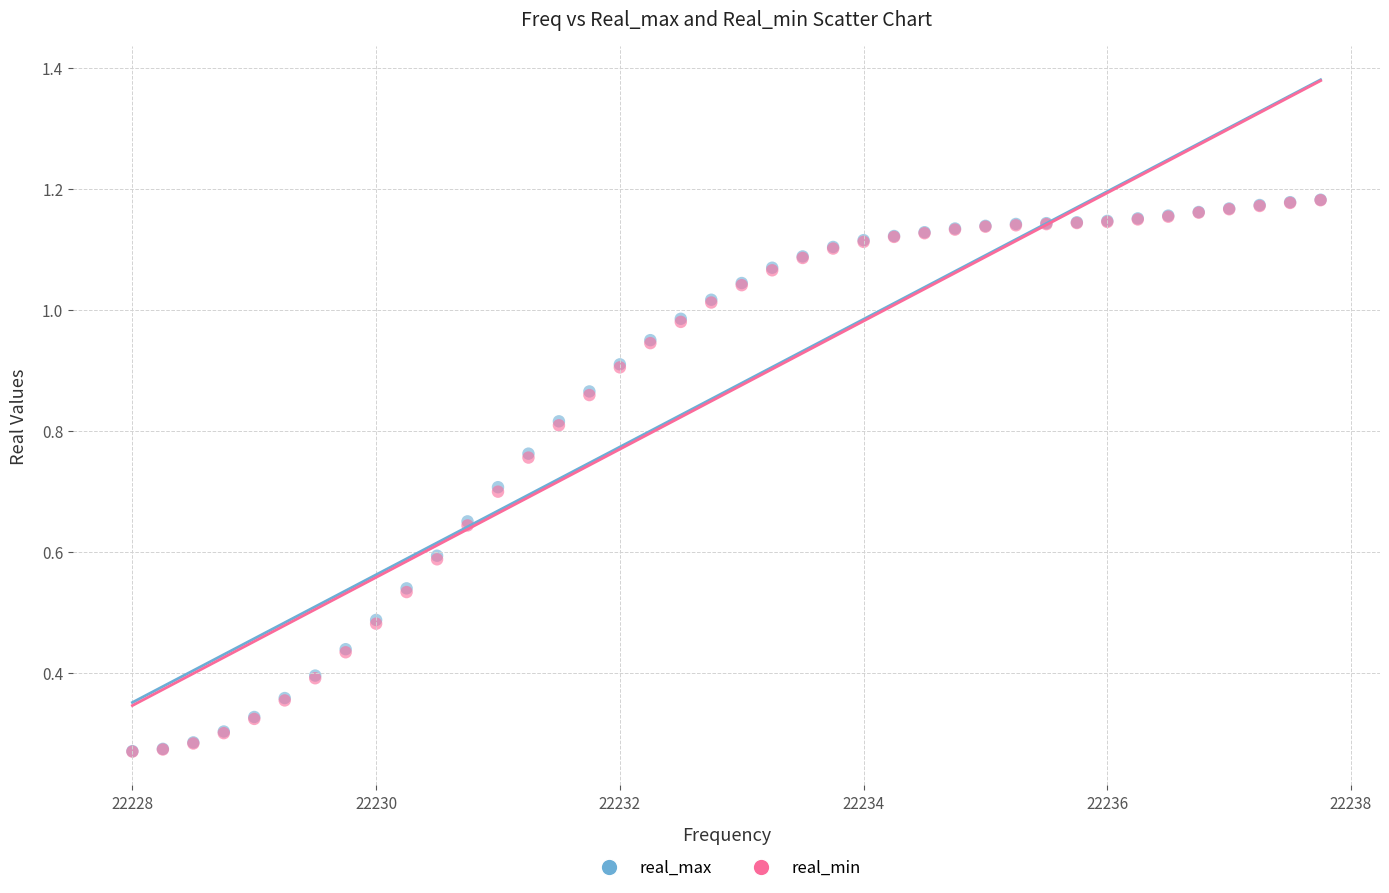

Which series has the largest Y range (max minus min)?

real_max